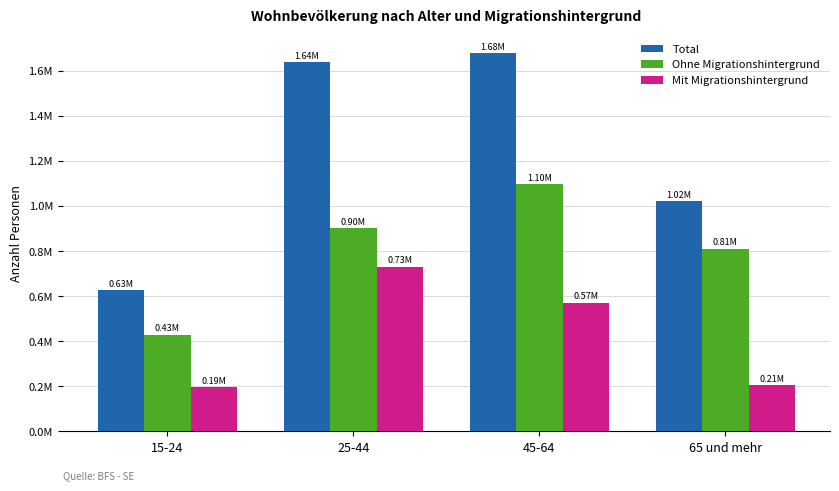

What are all the series names shown in the legend?

Total, Ohne Migrationshintergrund, Mit Migrationshintergrund